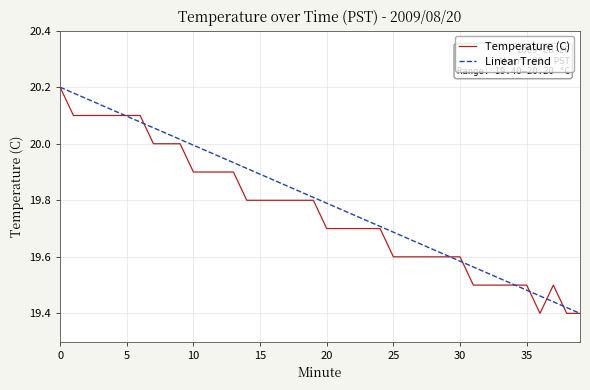

True or false: Temperature (C) and Linear Trend intersect in this chart.

True